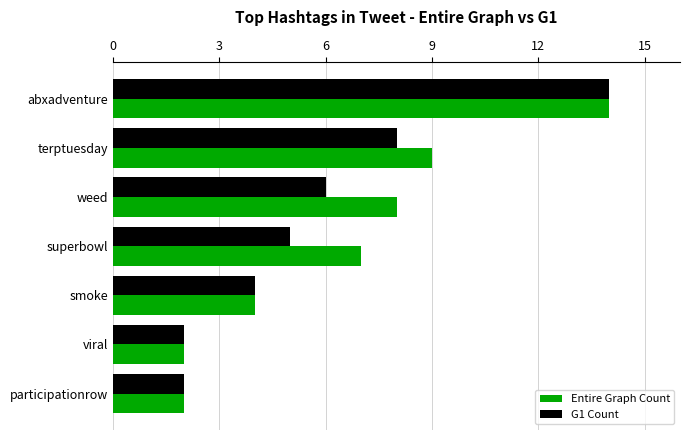

At which category is the sum across all series the highest?

abxadventure